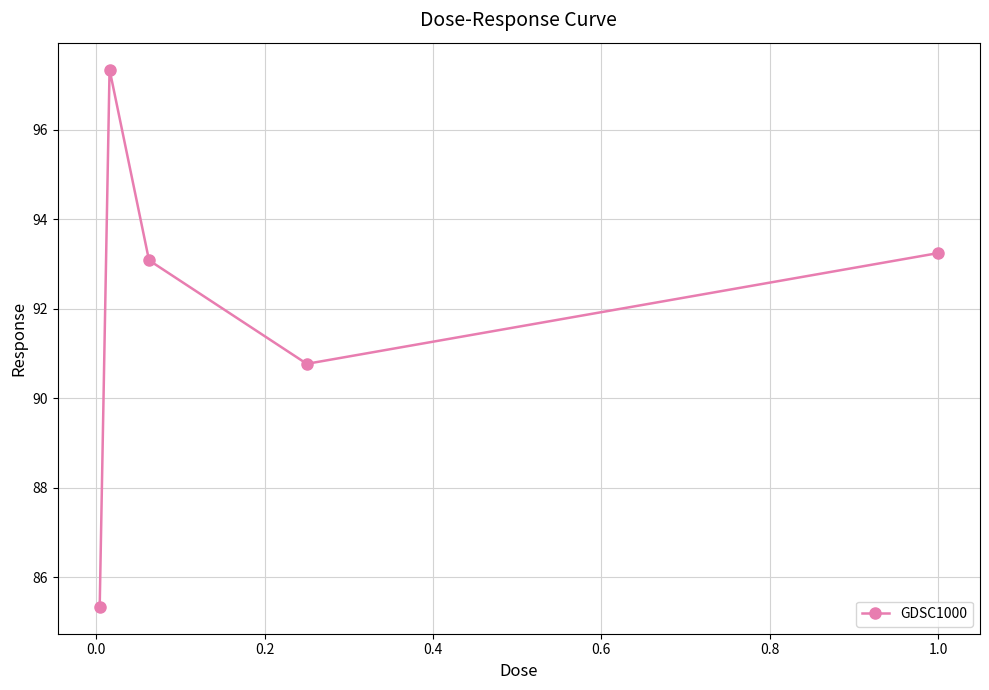

What is the difference between the maximum and minimum values?

12.0